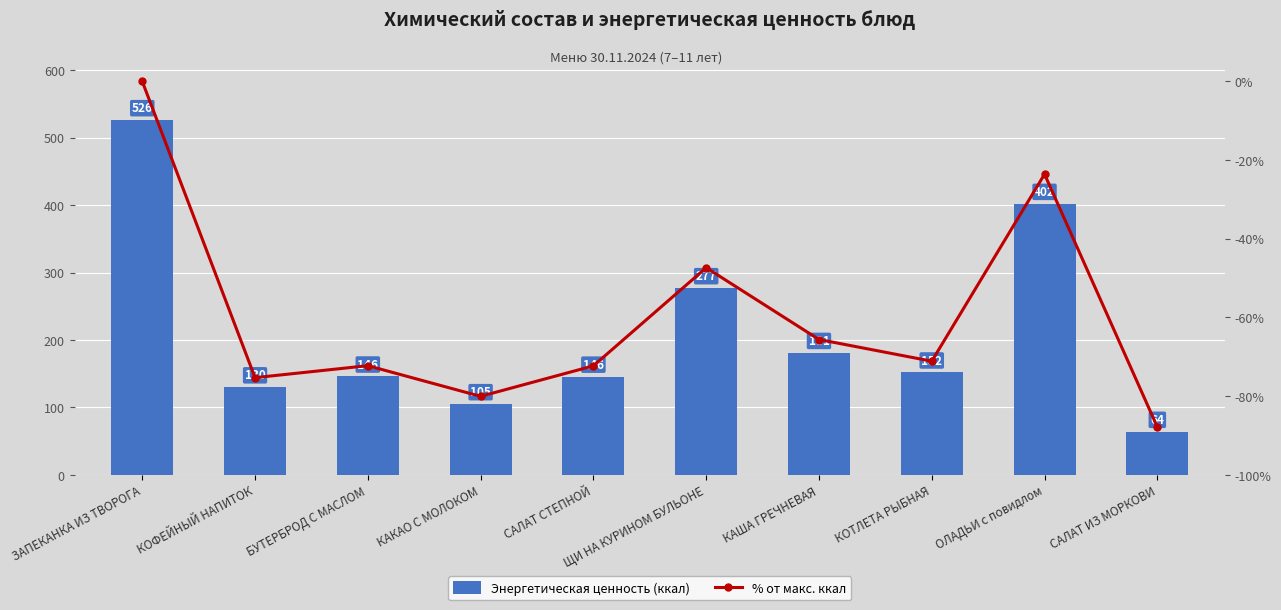

At which category is the sum across all series the highest?

ЗАПЕКАНКА ИЗ ТВОРОГА